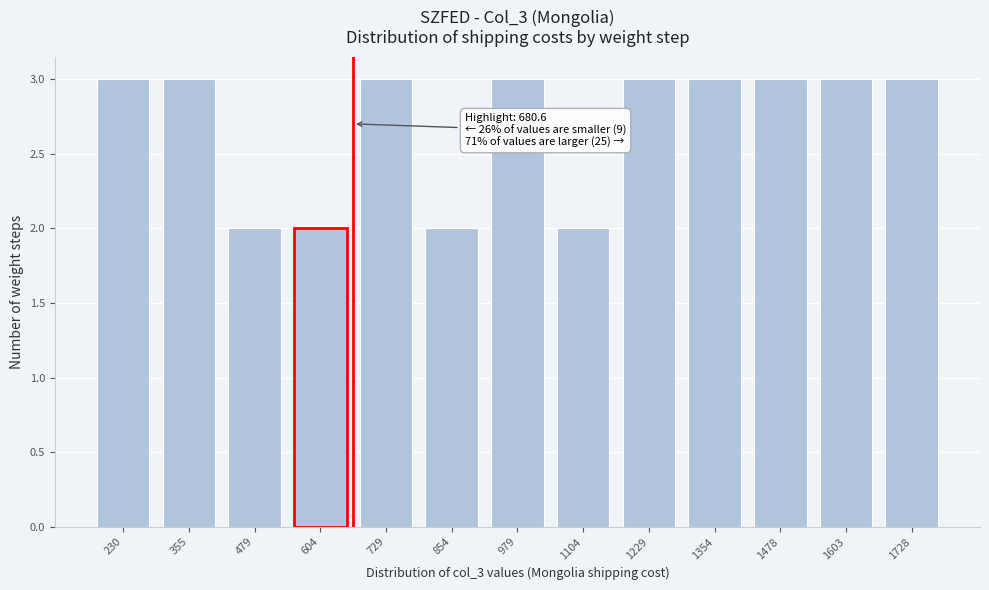

Reading right to left, transcribe all the data shown in this chart.

3	3	3	3	3	2	3	2	3	2	2	3	3